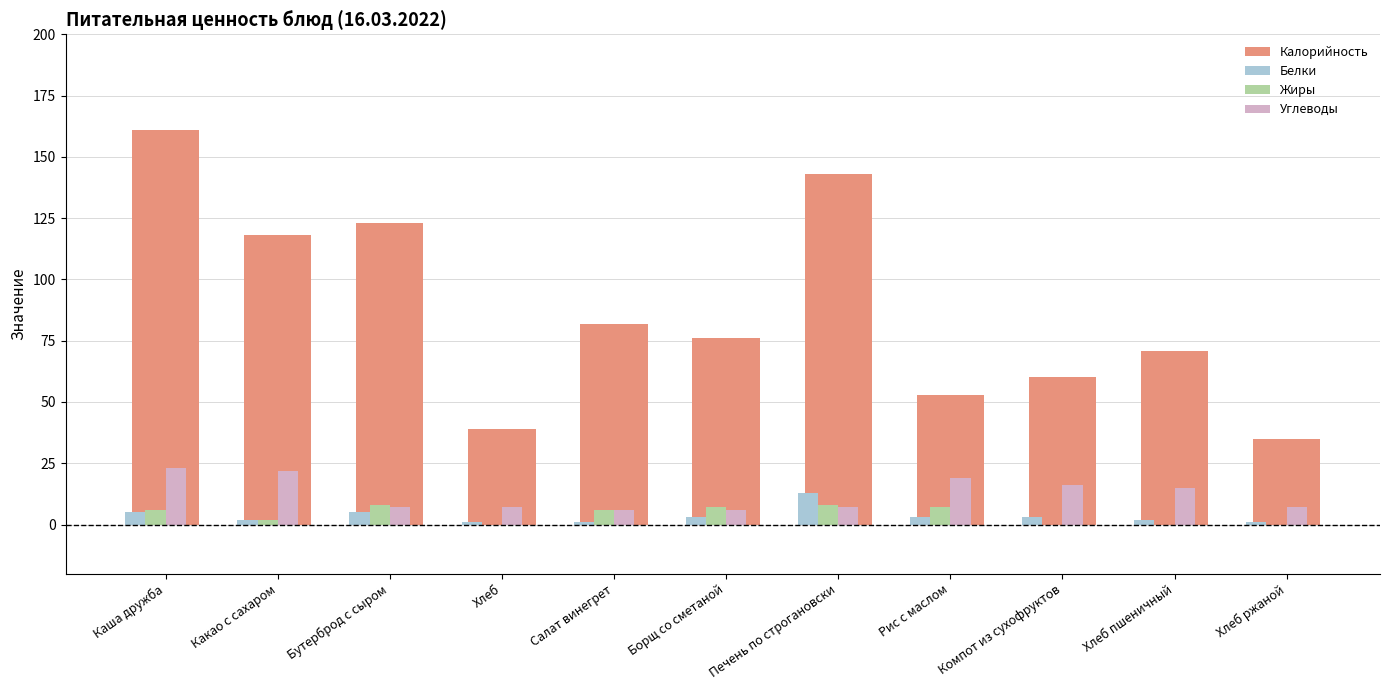

Reading right to left, transcribe all the data shown in this chart.

Калорийность: 35	71	60	53	143	76	82	39	123	118	161
Белки: 1	2	3	3	13	3	1	1	5	2	5
Жиры: 0	0	0	7	8	7	6	0	8	2	6
Углеводы: 7	15	16	19	7	6	6	7	7	22	23